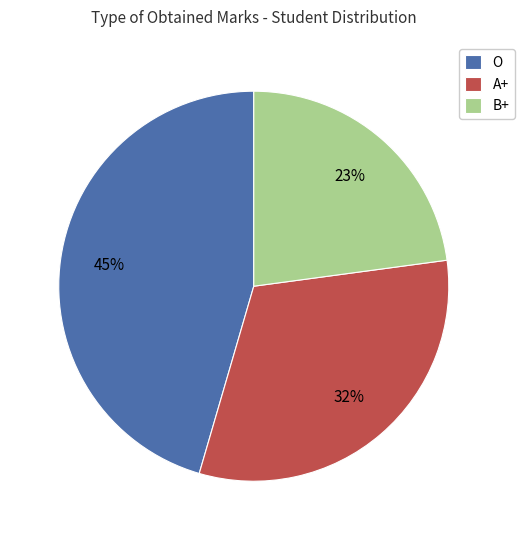

Count the number of slices in the pie.

3